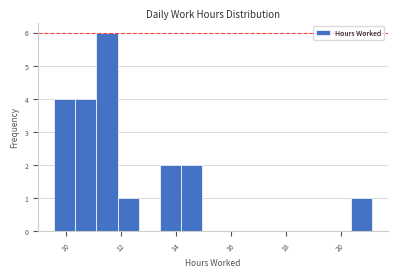

Around what value on the x-axis is the tallest bar? Give the approximate position of its centre, as read against the axis.

11.6